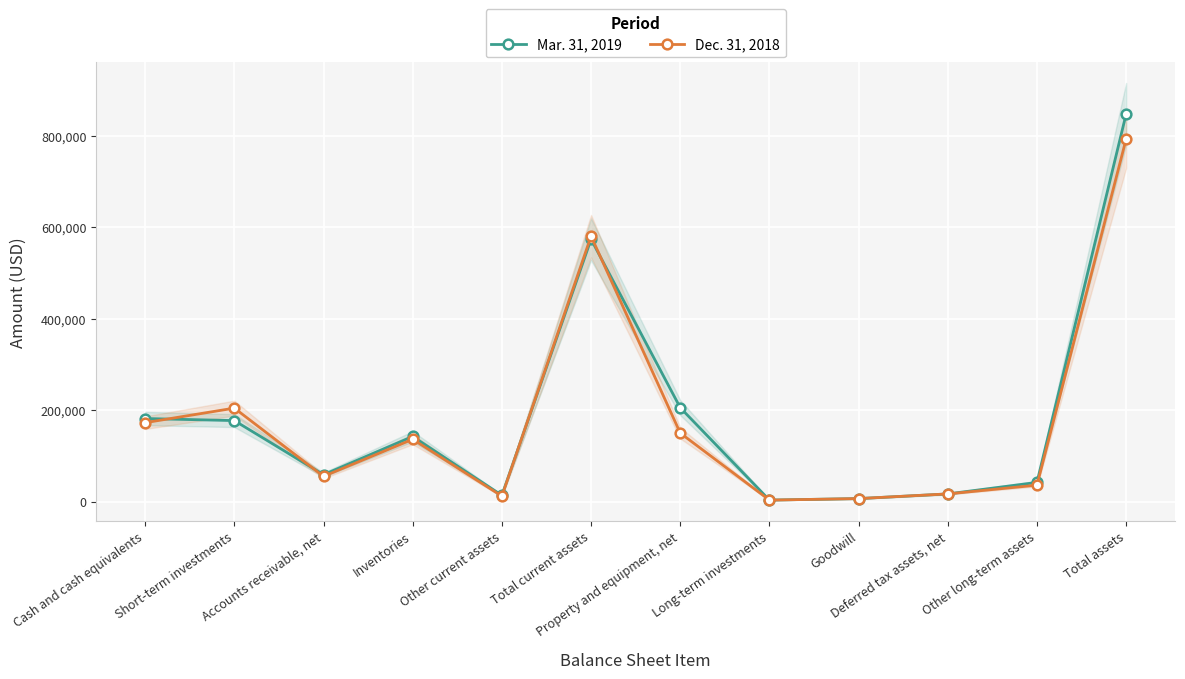

Where do Mar. 31, 2019 and Dec. 31, 2018 first cross each other?

Cash and cash equivalents and Short-term investments